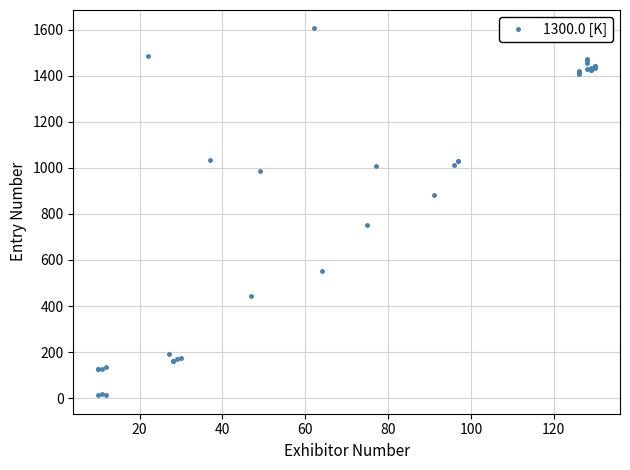

How many series are shown in this chart?

1